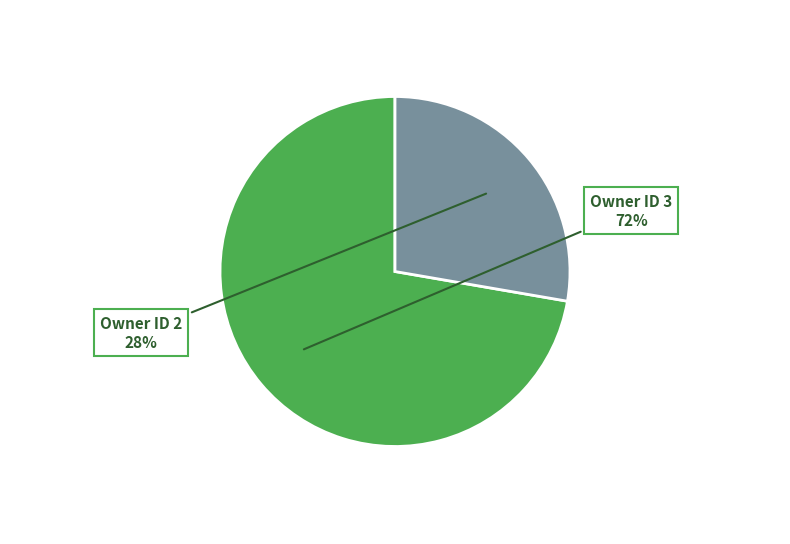

Is there a majority slice in this chart?

Yes